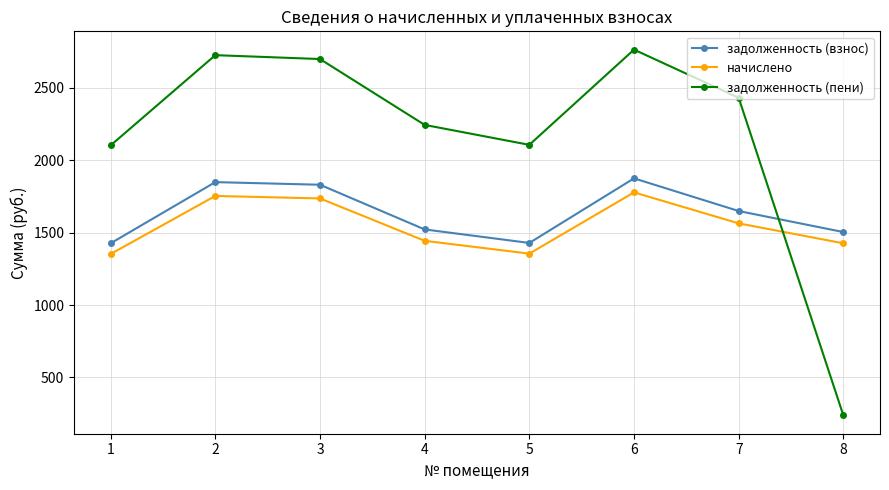

What is the sum of the задолженность (пени) values at 6 and 8?

3002.5